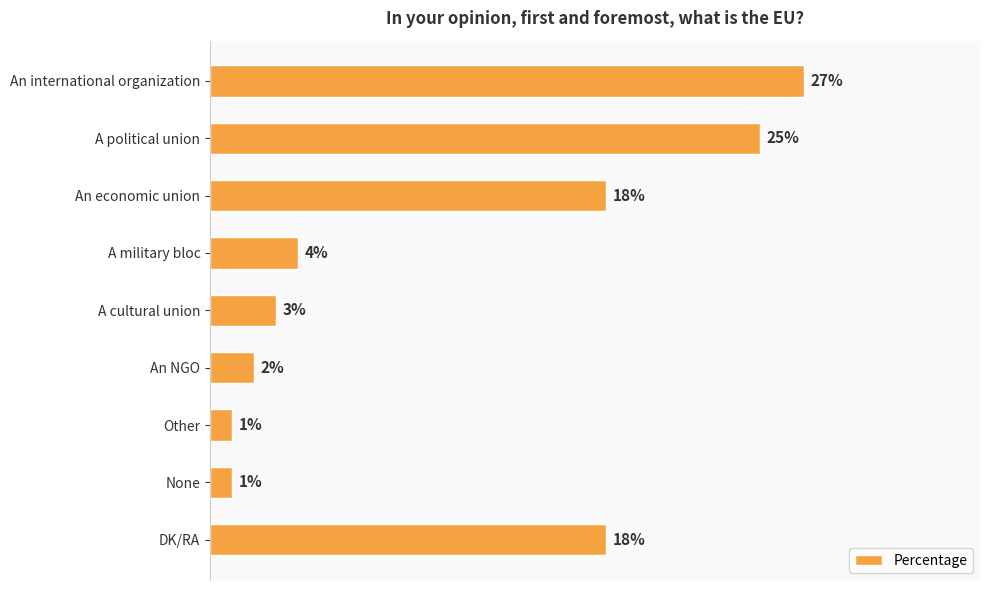

What is the label of the 3rd bar from the top?

An economic union